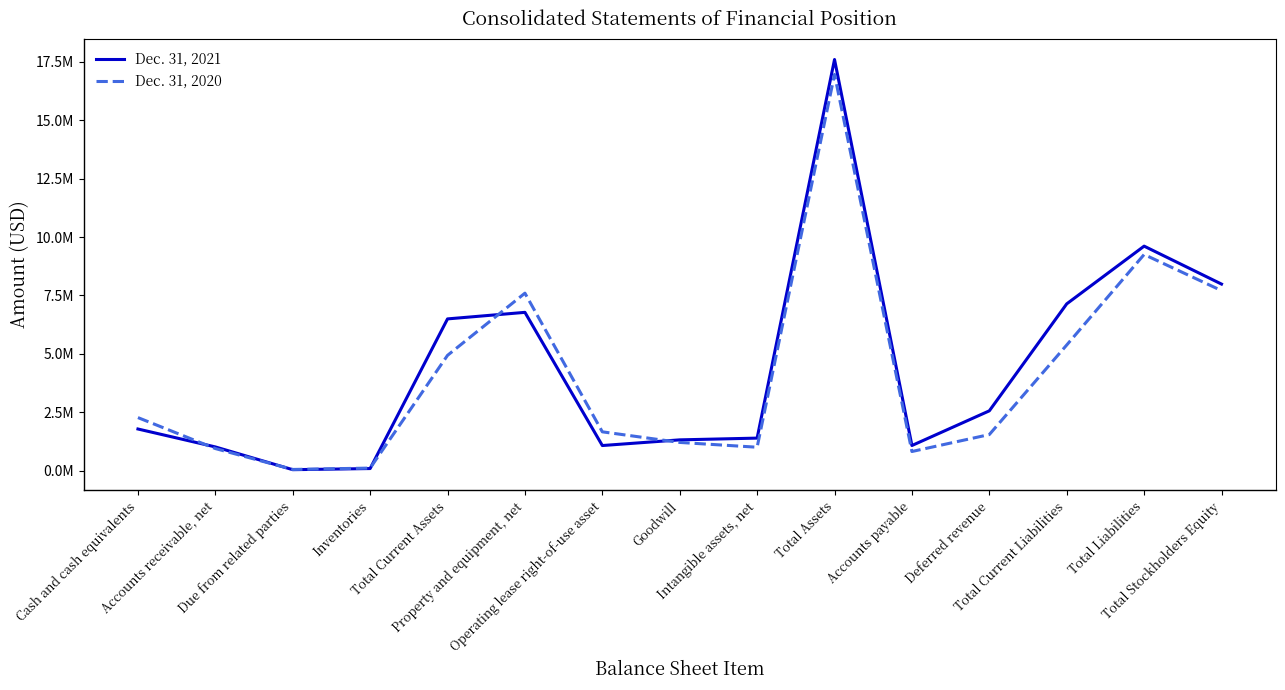

What is the difference between the maximum and minimum values in the Dec. 31, 2020 series?

16903862